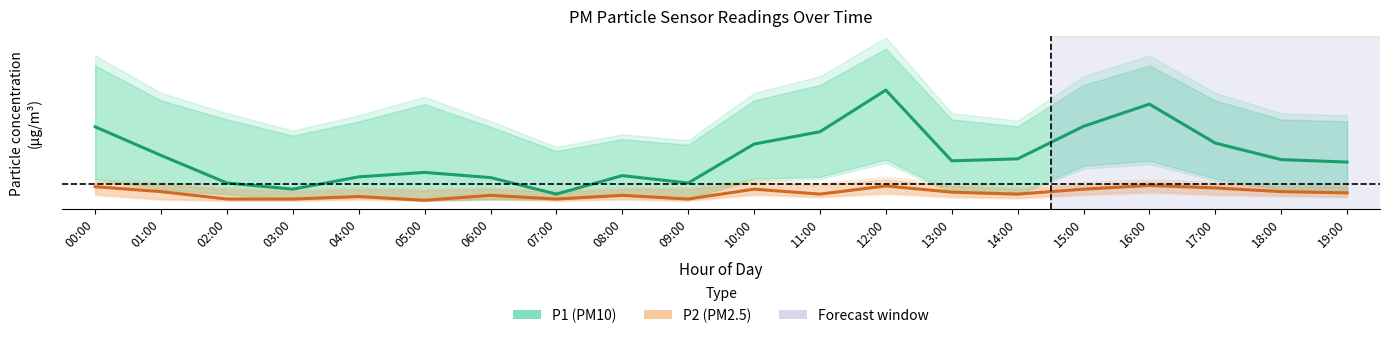

Does the chart display data point markers on the line(s)?

No